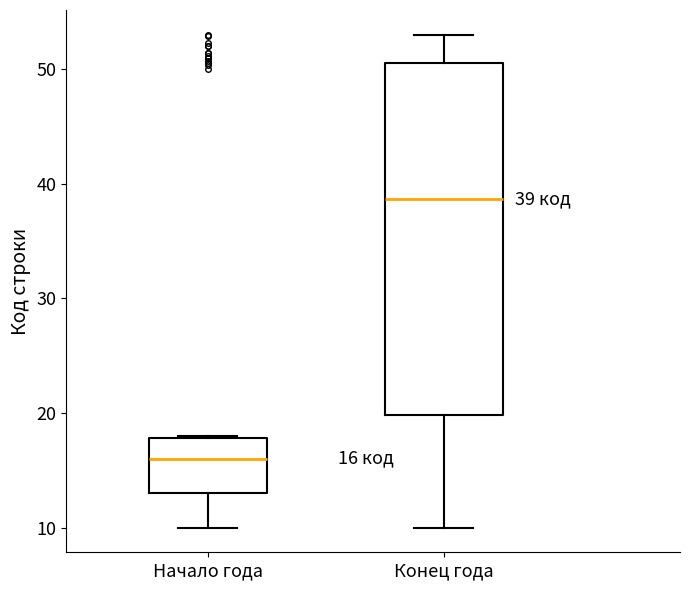

Which box has the highest median line?

Конец года